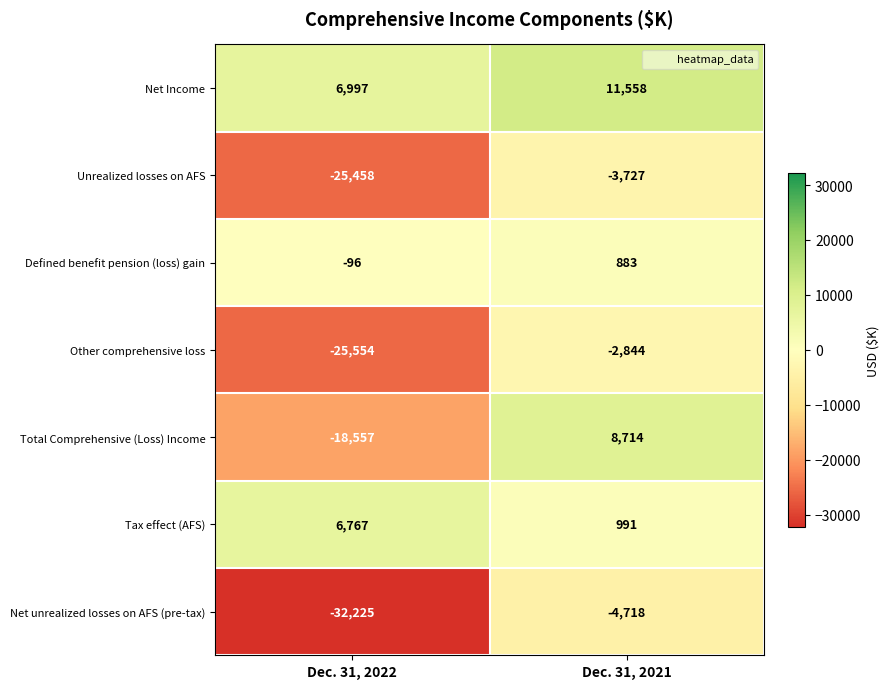

Which series changed the most between Dec. 31, 2022 and Dec. 31, 2021?

Net unrealized losses on AFS (pre-tax)